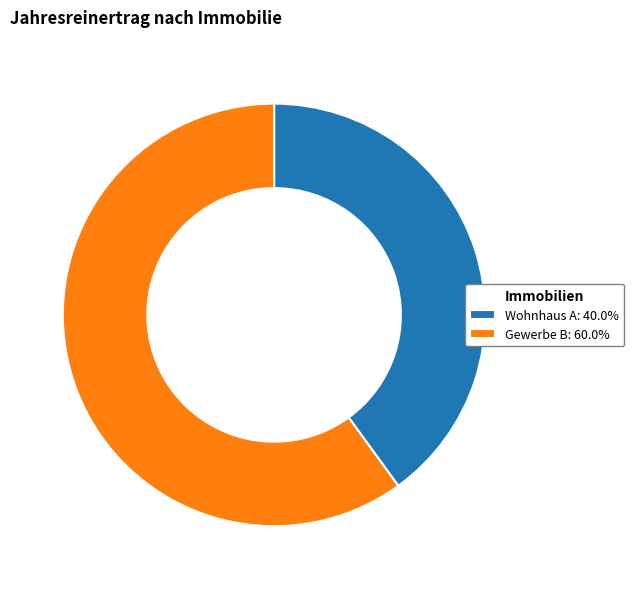

Is it true that Wohnhaus A is 33% of the pie?

False